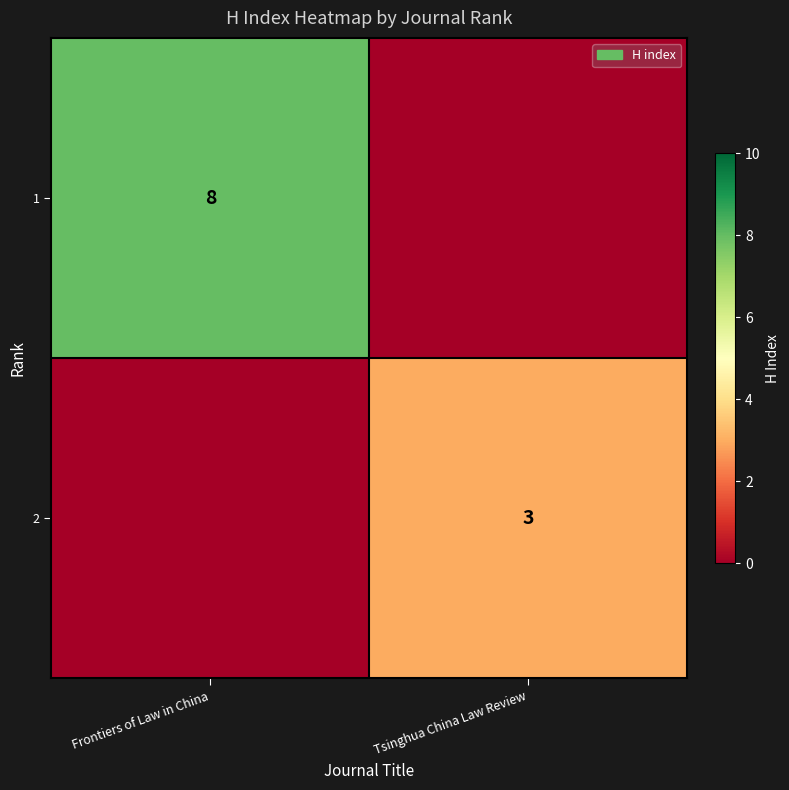

At which category is the sum across all series the highest?

Frontiers of Law in China